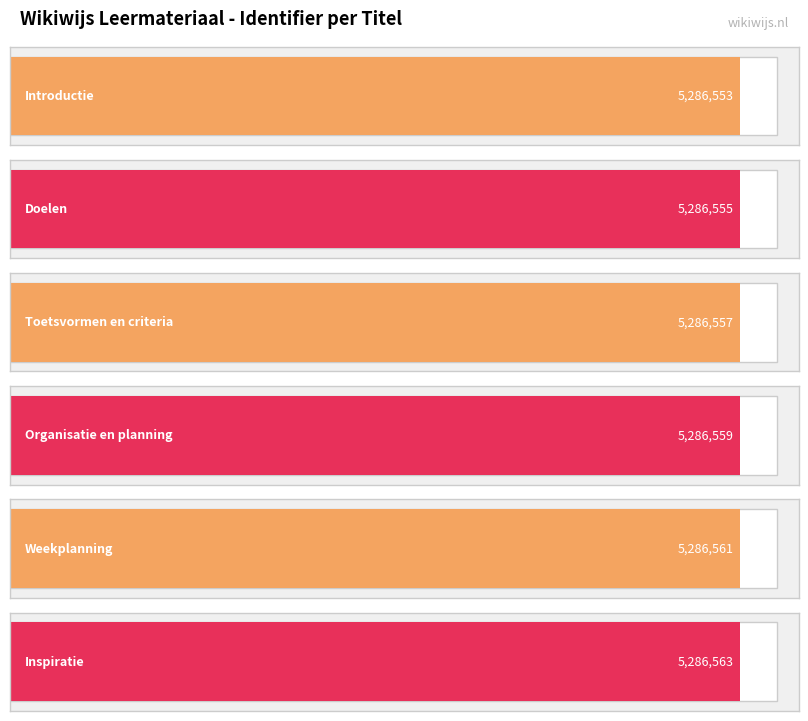

What is the difference between the maximum and second lowest values?

8